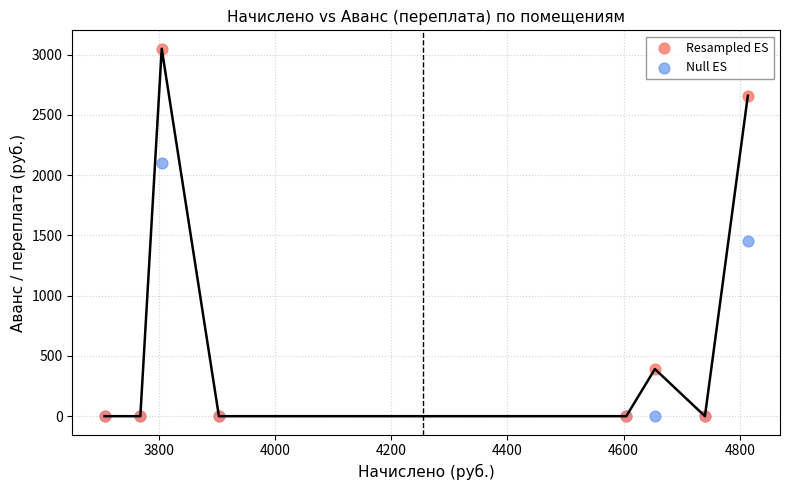

Which series has the widest spread of Y values?

Resampled ES